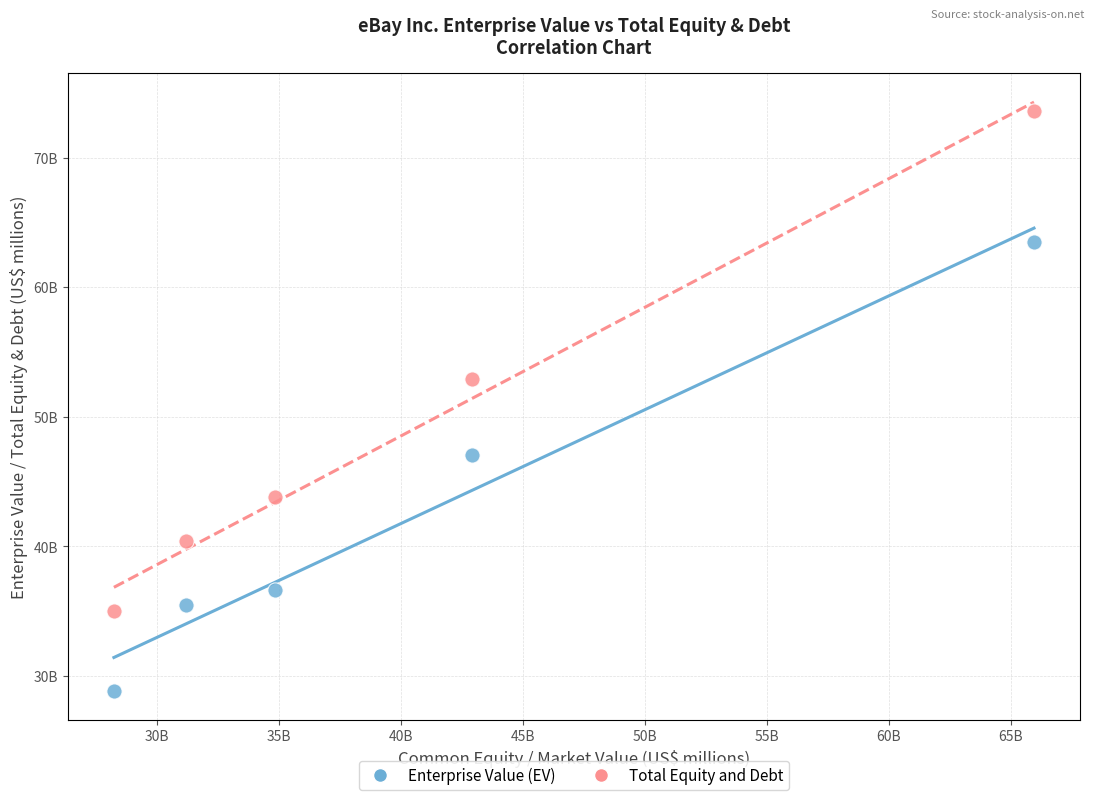

Which series reaches the maximum Y coordinate?

Total Equity and Debt